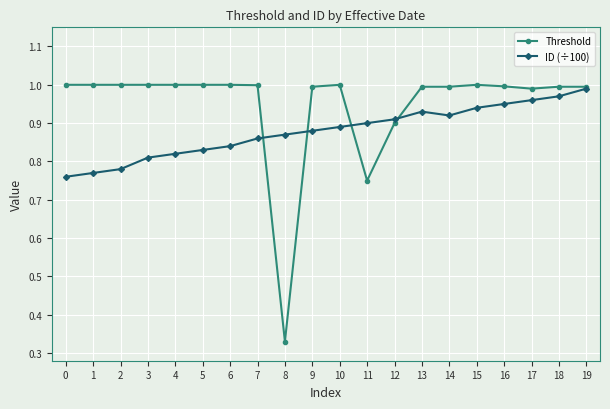

The value of Threshold at 15 is 0.3. True or false?

False